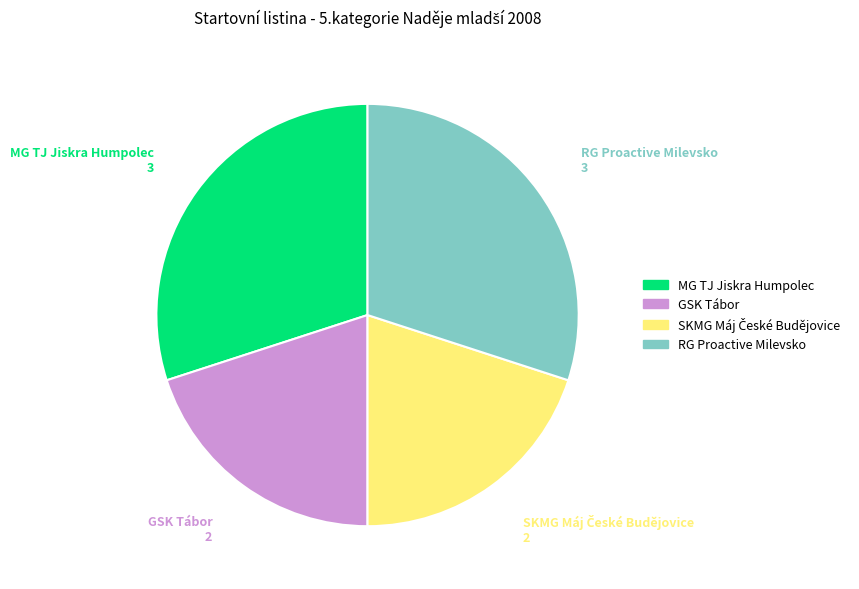

Which has a higher value, GSK Tábor or MG TJ Jiskra Humpolec?

MG TJ Jiskra Humpolec